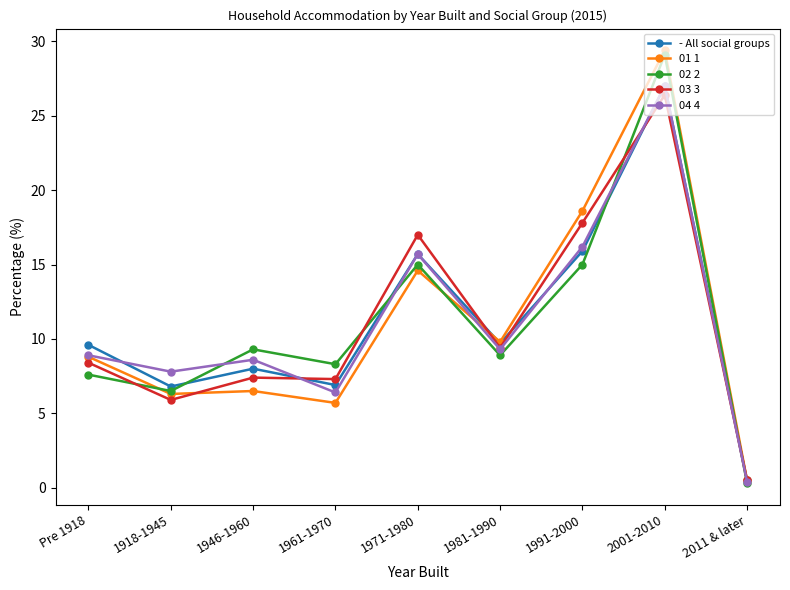

At which category is the sum across all series the highest?

2001-2010